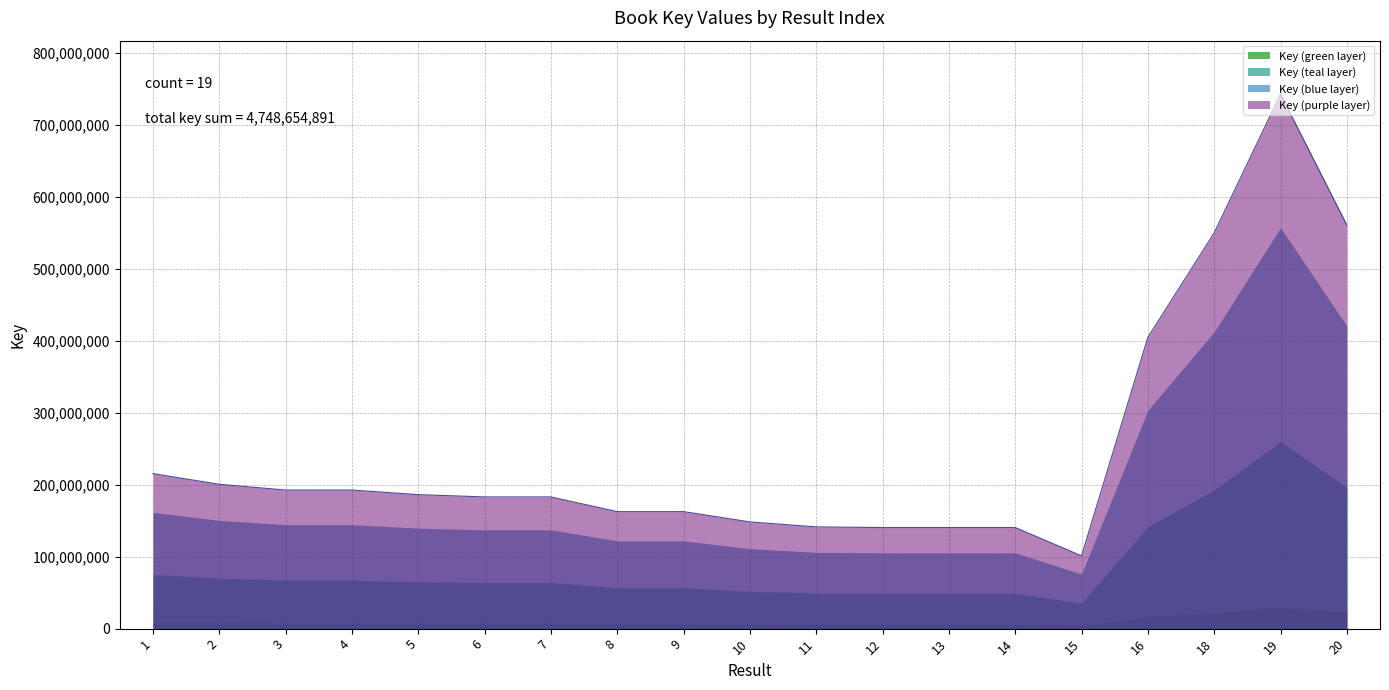

Does the chart have visible grid lines?

Yes